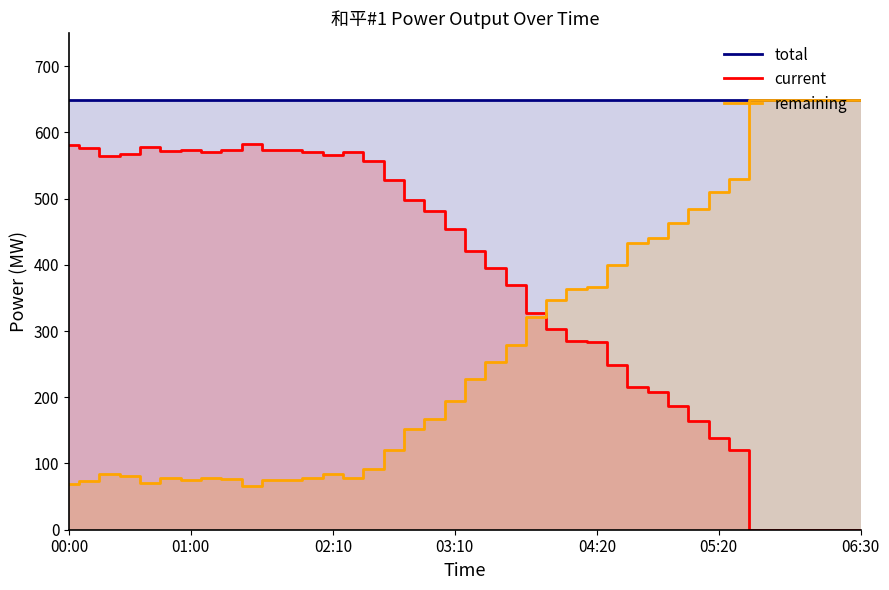

Reading right to left, extract all data points from this chart.

total: 648.6	648.6	648.6	648.6	648.6	648.6	648.6	648.6	648.6	648.6	648.6	648.6	648.6	648.6	648.6	648.6	648.6	648.6	648.6	648.6	648.6	648.6	648.6	648.6	648.6	648.6	648.6	648.6	648.6	648.6	648.6	648.6	648.6	648.6	648.6	648.6	648.6	648.6	648.6	648.6
current: 0.0	0.0	0.0	0.0	0.0	0.0	119.7	139.1	164.1	186.2	207.6	216.1	248.3	282.8	285.5	302.4	327.9	369.1	395.9	421.1	454.8	480.8	497.2	527.9	556.4	570.7	565.1	569.8	573.5	573.6	582.9	572.7	570.3	573.4	571.1	577.3	568.0	564.9	575.7	580.3
remaining: 648.6	648.6	648.6	648.6	648.6	648.6	528.9	509.5	484.5	462.4	441.0	432.5	400.3	365.8	363.1	346.2	320.7	279.5	252.7	227.5	193.8	167.8	151.4	120.7	92.2	77.9	83.5	78.8	75.1	75.0	65.7	75.9	78.3	75.2	77.5	71.3	80.6	83.7	72.9	68.3